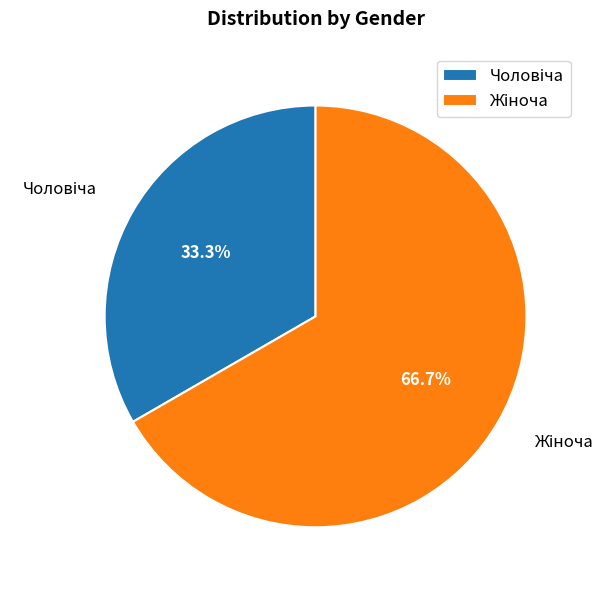

How many slices are in this pie chart?

2